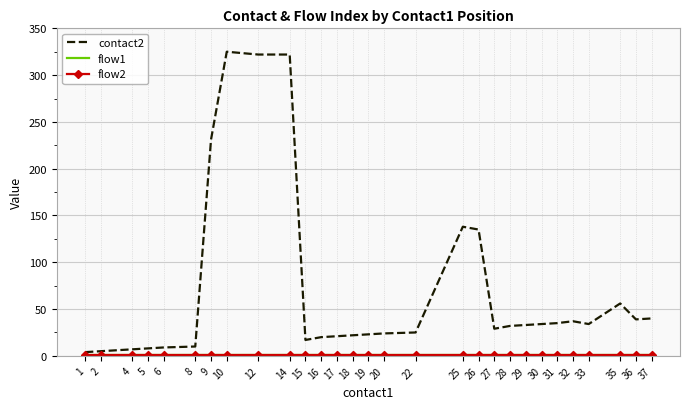

Which category has the lowest value across all series?

1